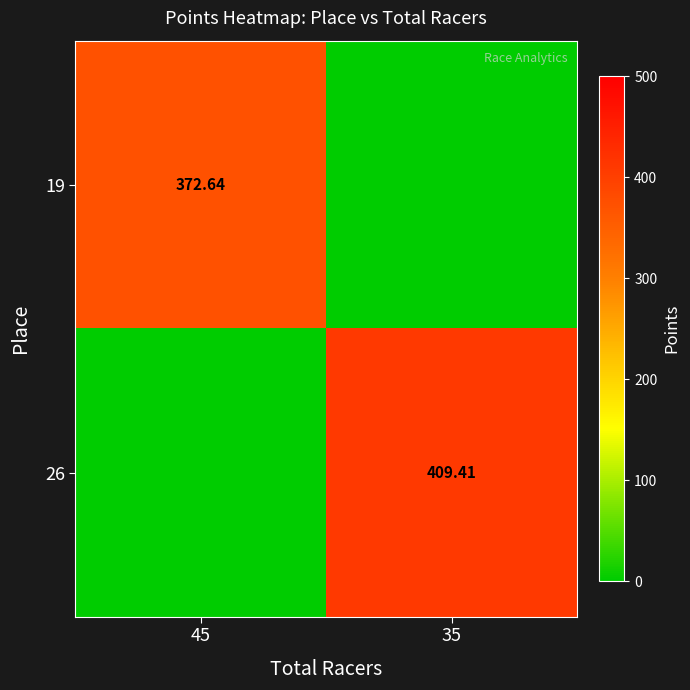

What is the sum of the 19 values at 45 and 35?

372.6